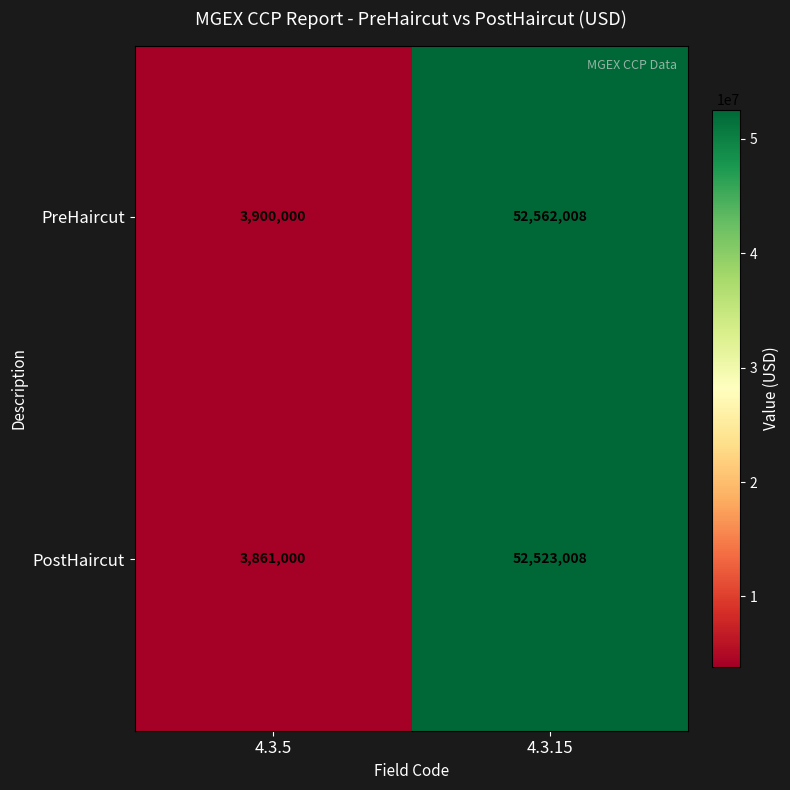

Reading left to right, what are all the values shown in this chart?

PreHaircut: 3900000	52562008
PostHaircut: 3861000	52523008